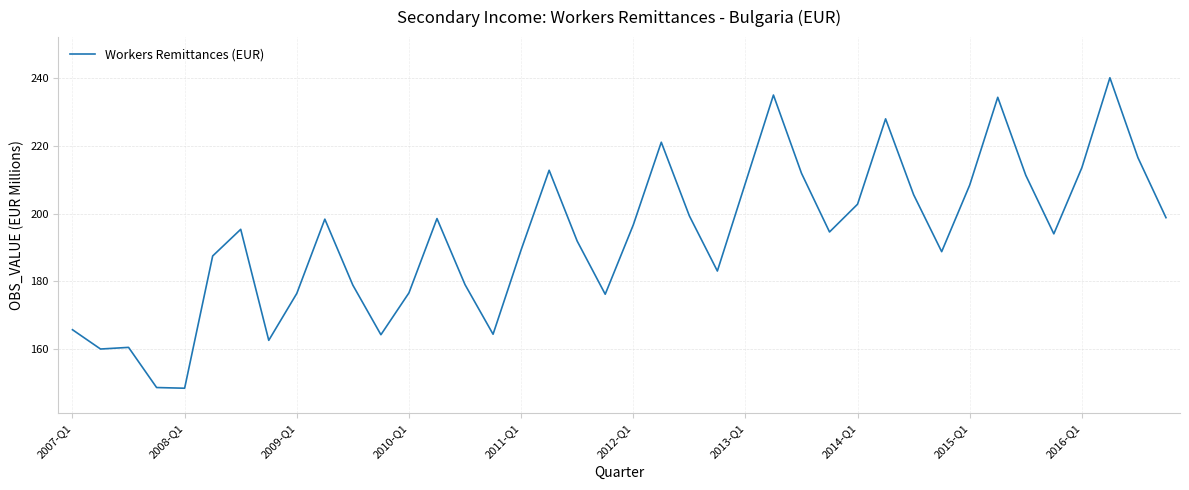

What is the difference between the maximum and minimum values?

91.7